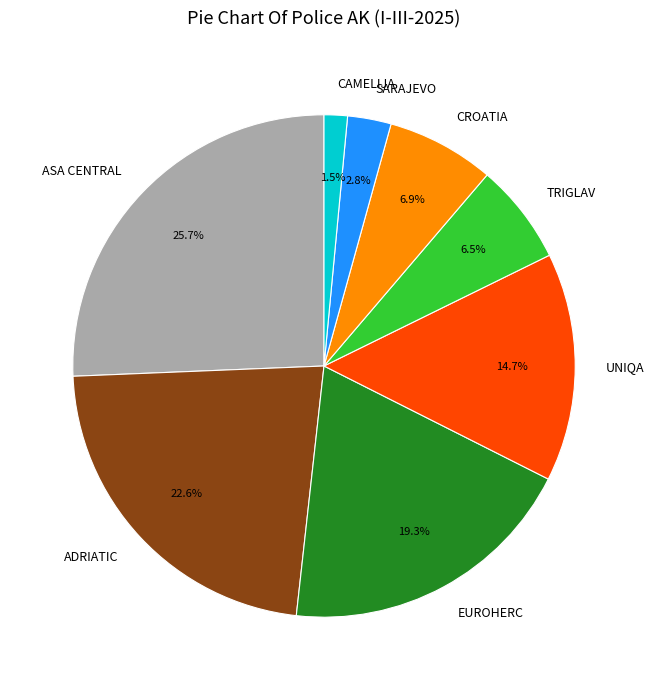

To the nearest percent, what is the average slice percentage?

12%